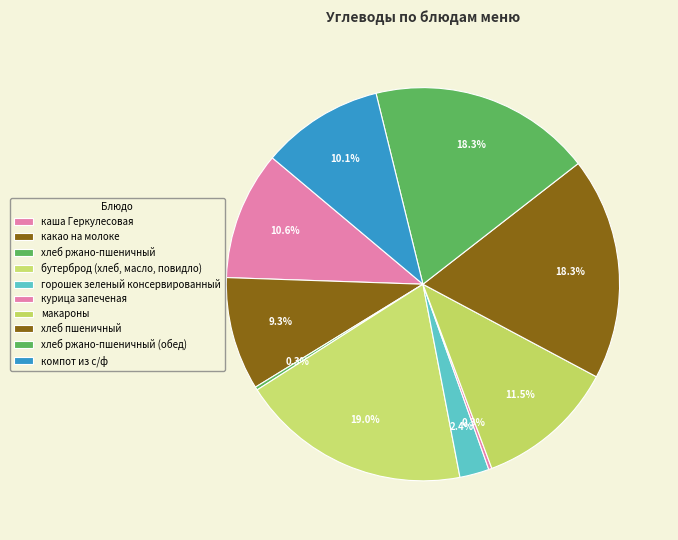

Does any single category account for the majority?

No